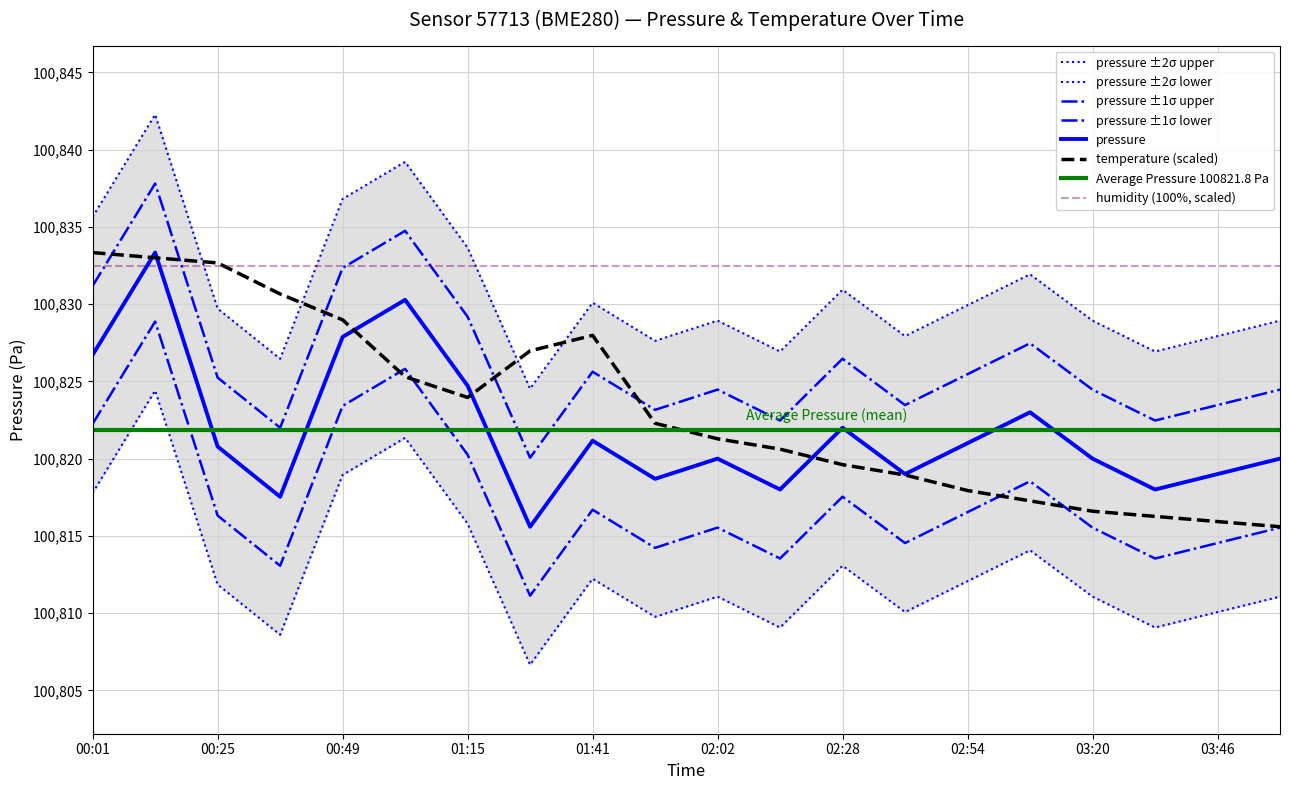

Between which two adjacent categories do temperature and pressure first intersect?

00:13 and 00:25